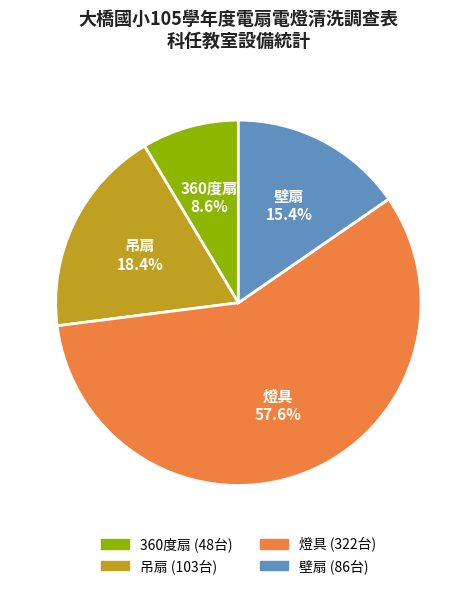

The 吊扇 slice represents 4% of the pie. True or false?

False